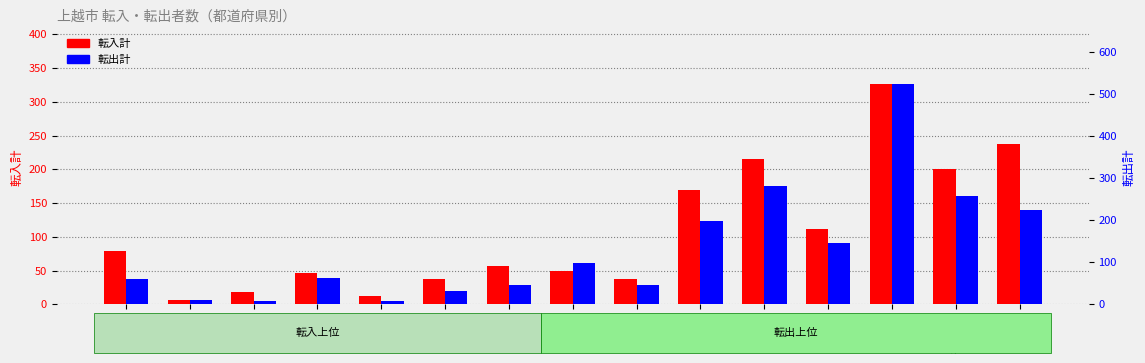

What is the lowest value of the 転出計 series?

8